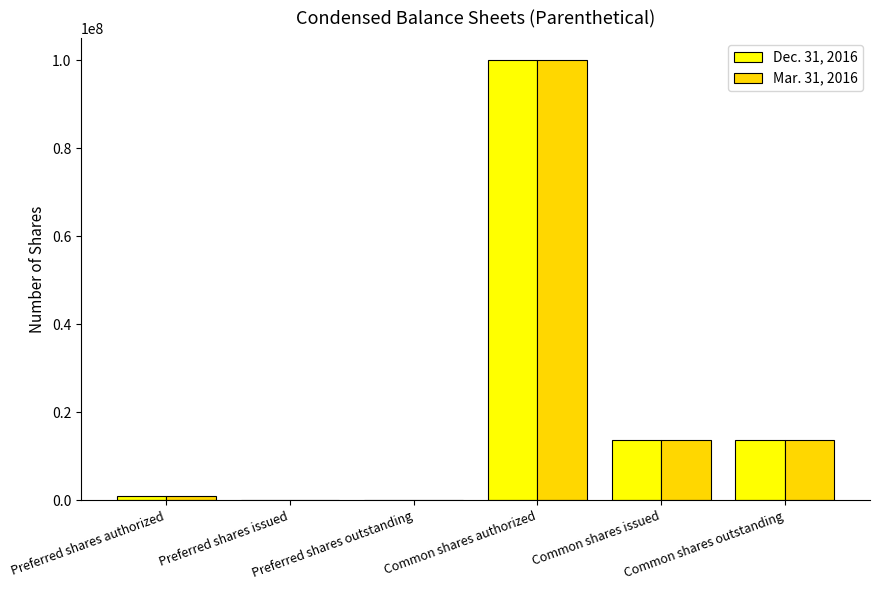

What is the maximum value shown in the chart?

100000000